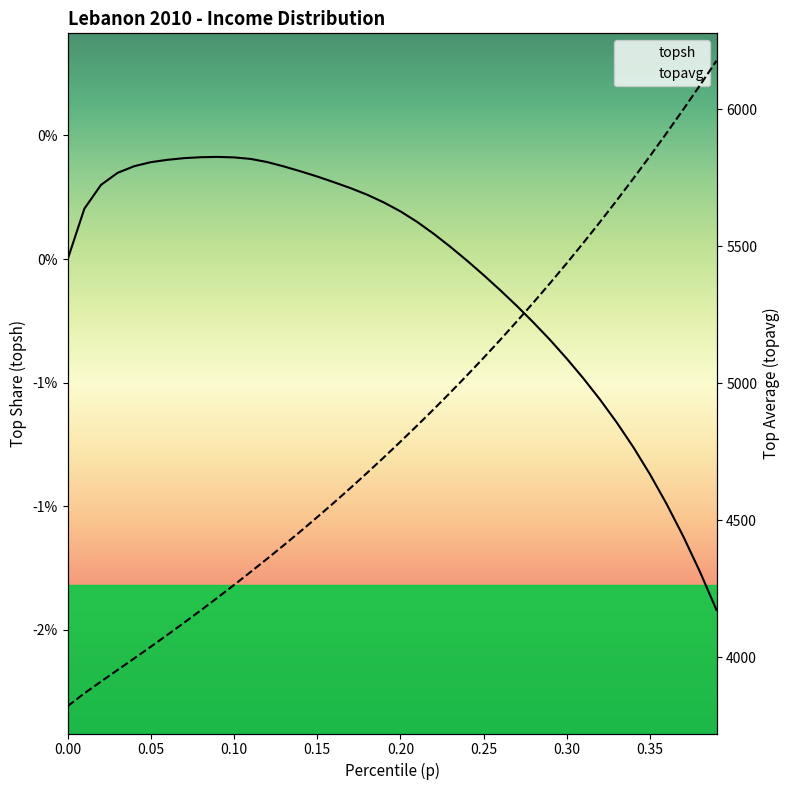

What are all the series names shown in the legend?

topsh, topavg